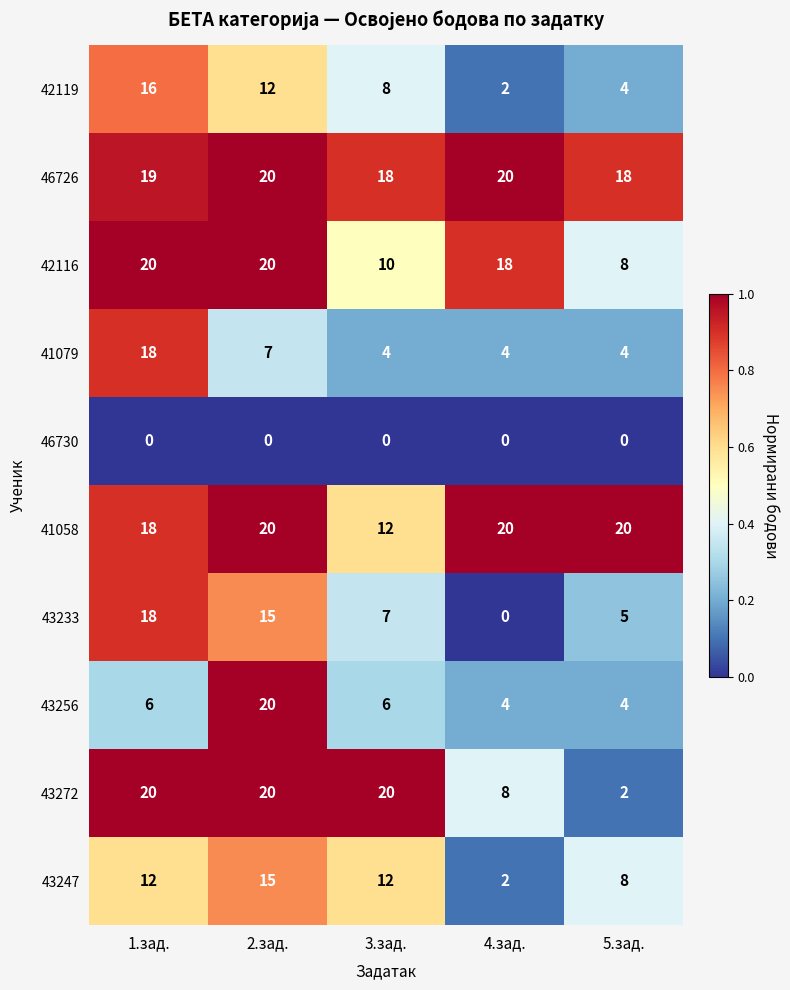

What is the total value across all series at 2.зад.?

149